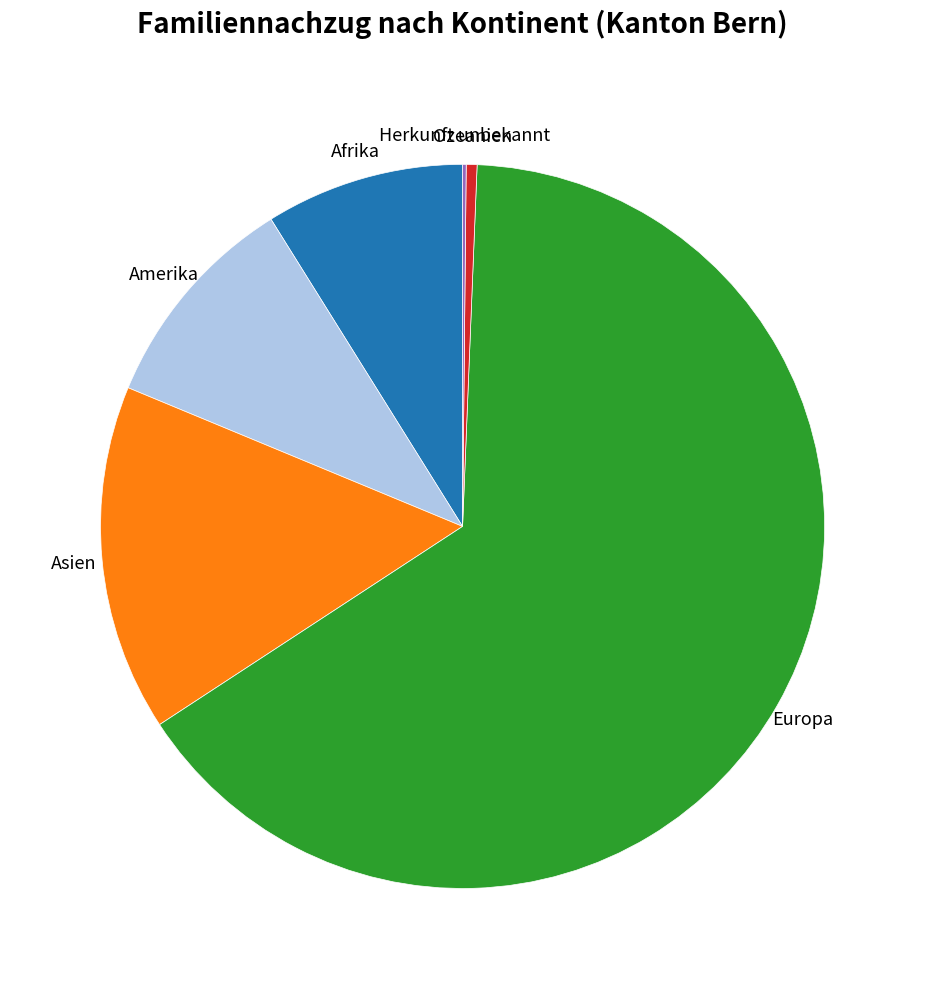

Which has a higher value, Europa or Ozeanien?

Europa